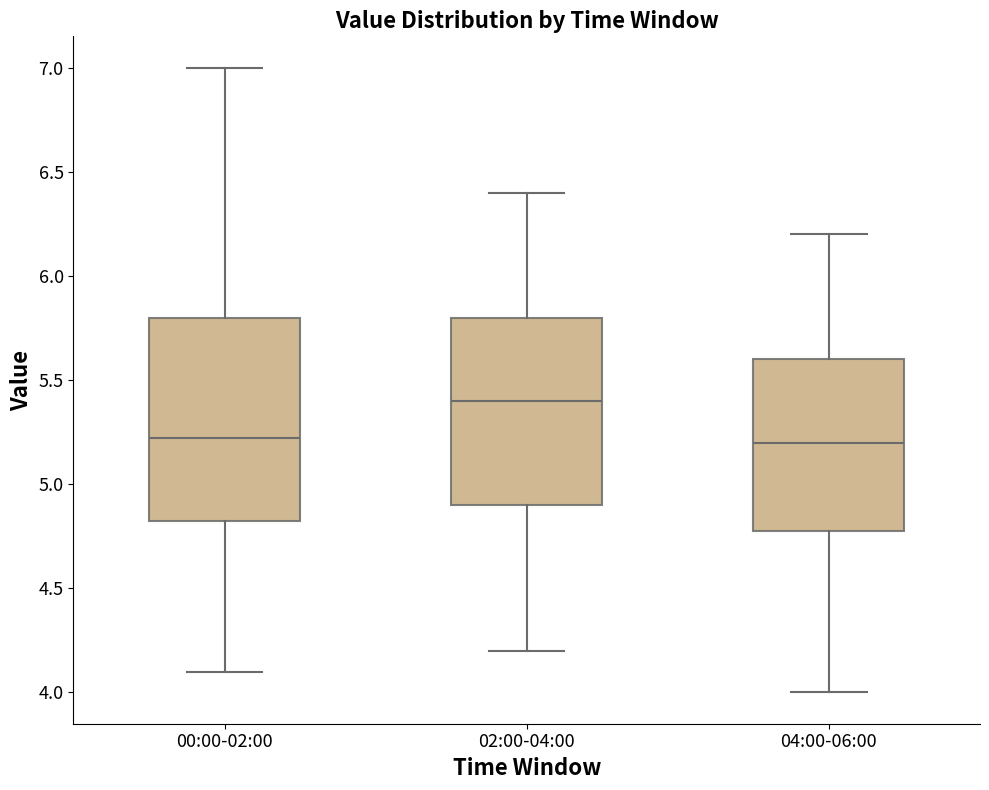

Reading left to right, read every box against the y-axis: the position of its median line, the range the box covers, and the ends of its whiskers. The values are not printed on the chart, so give them approximately, as read against the axis.

00:00-02:00: median 5.2, box 4.8 to 5.8, whiskers 4.1 to 7.0
02:00-04:00: median 5.4, box 4.9 to 5.8, whiskers 4.2 to 6.4
04:00-06:00: median 5.2, box 4.8 to 5.6, whiskers 4.0 to 6.2